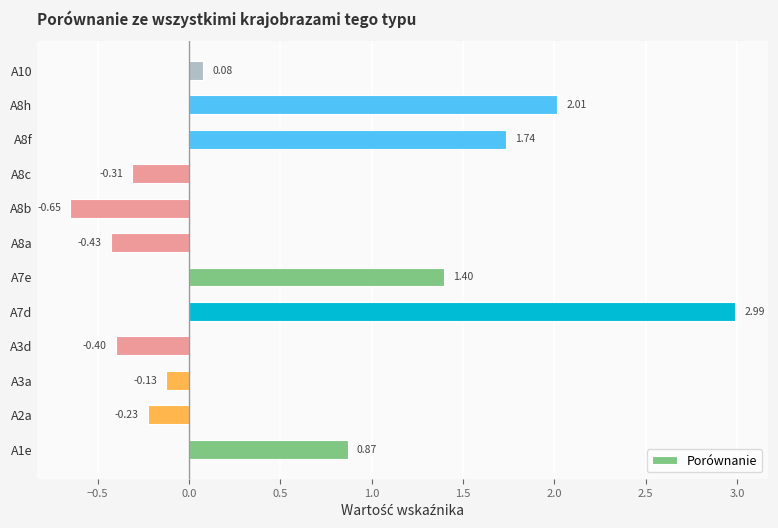

What is the sum of the values at A3a and A7d?

2.9